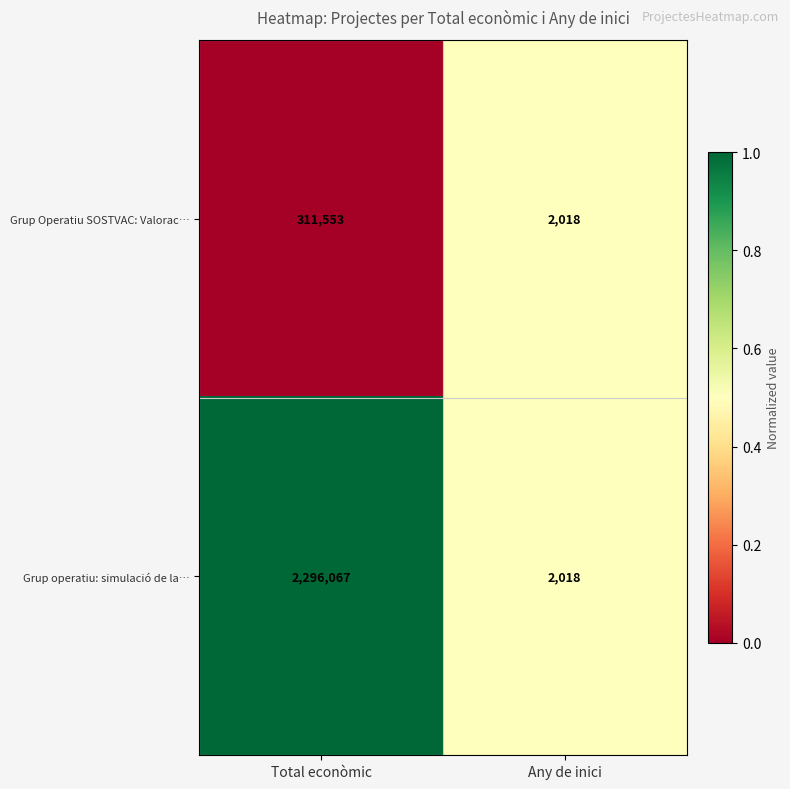

Reading left to right, what are all the values shown in this chart?

Grup Operatiu SOSTVAC: Valorac…: 311553	2018
Grup operatiu: simulació de la…: 2296067	2018